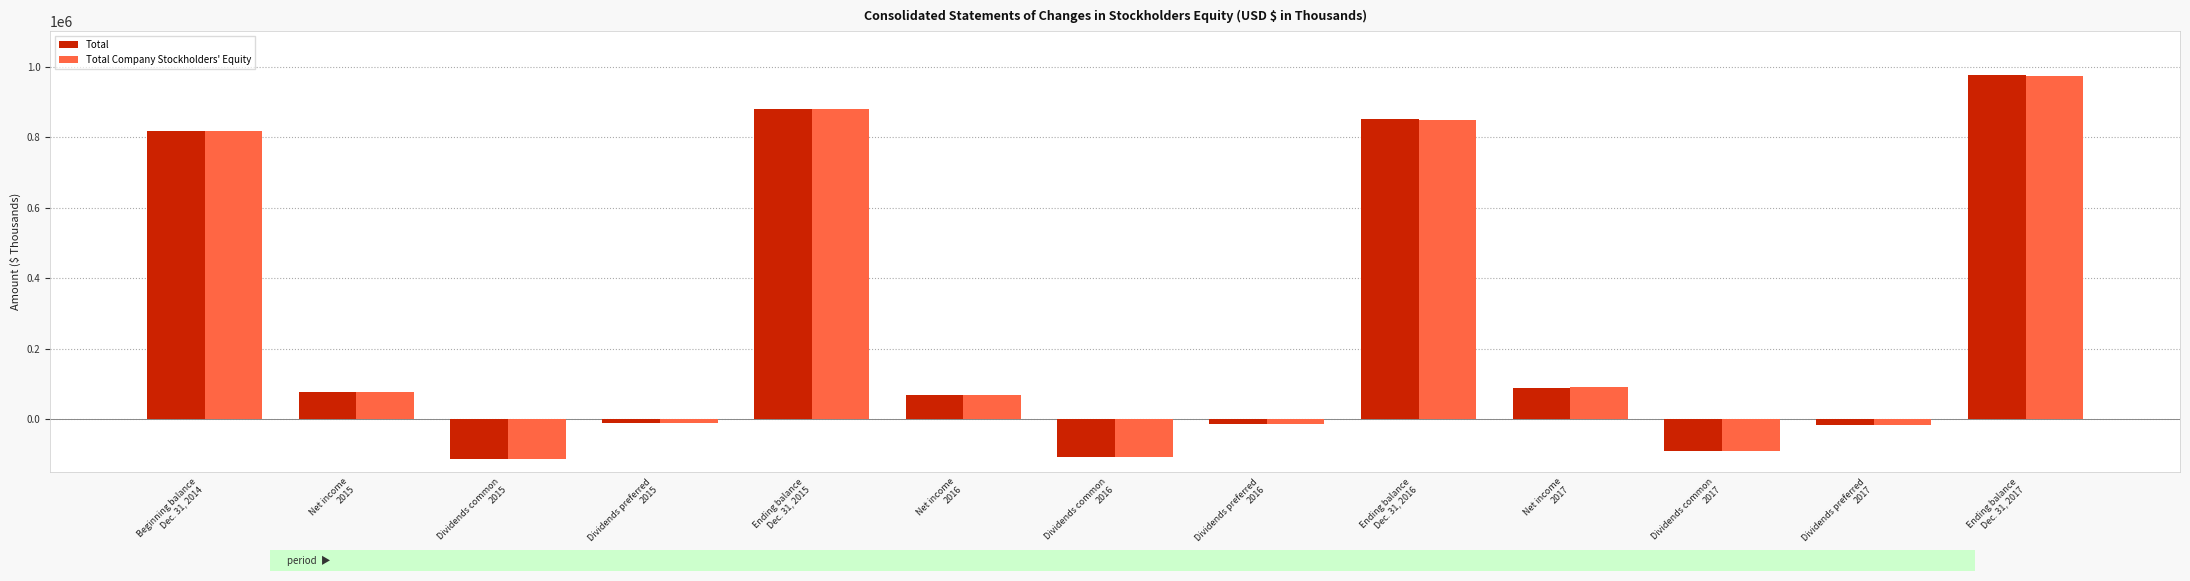

Which series has the largest range (max minus min)?

Total